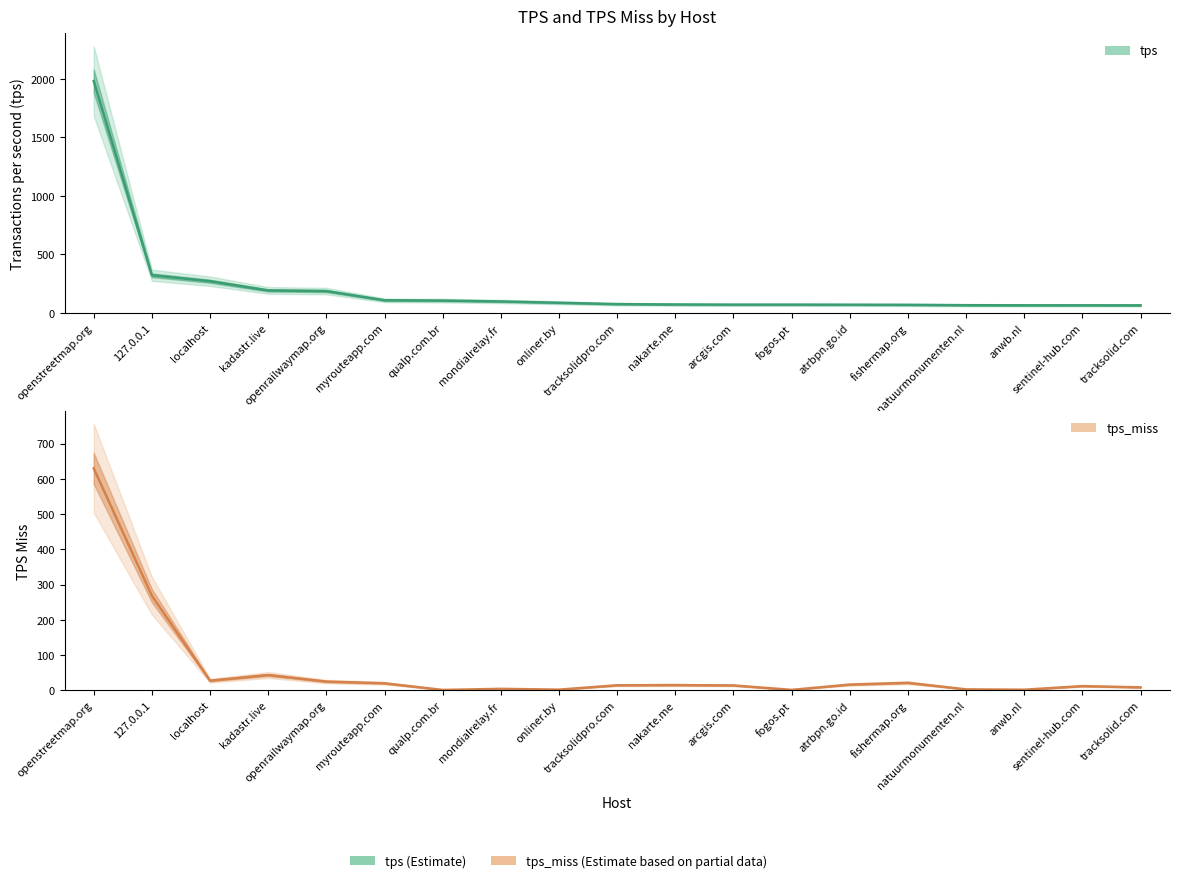

What is the sum of the tps values at atrbpn.go.id and anwb.nl?

133.2